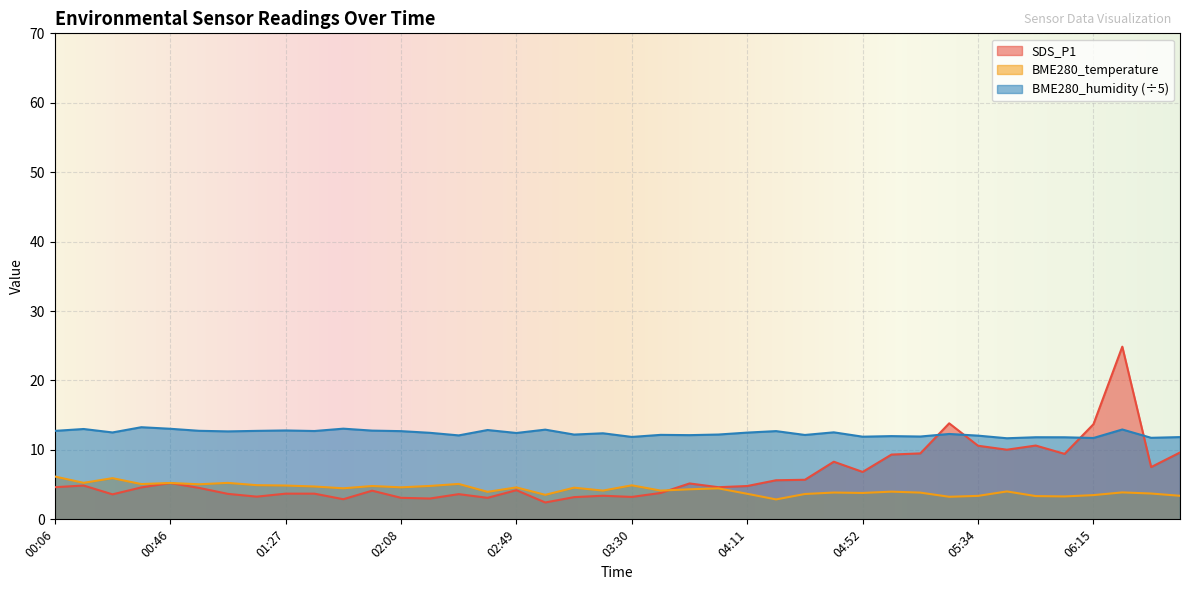

Rank the categories by BME280_humidity value from lowest to highest.

05:44, 06:15, 06:35, 06:05, 05:54, 06:45, 03:30, 04:52, 05:13, 05:03, 05:34, 02:29, 03:51, 04:32, 03:40, 03:09, 04:01, 05:24, 03:19, 02:49, 02:19, 04:11, 00:26, 04:42, 01:06, 02:08, 04:21, 01:38, 00:06, 01:17, 00:56, 01:58, 01:27, 02:39, 02:59, 06:25, 00:16, 00:46, 01:48, 00:36